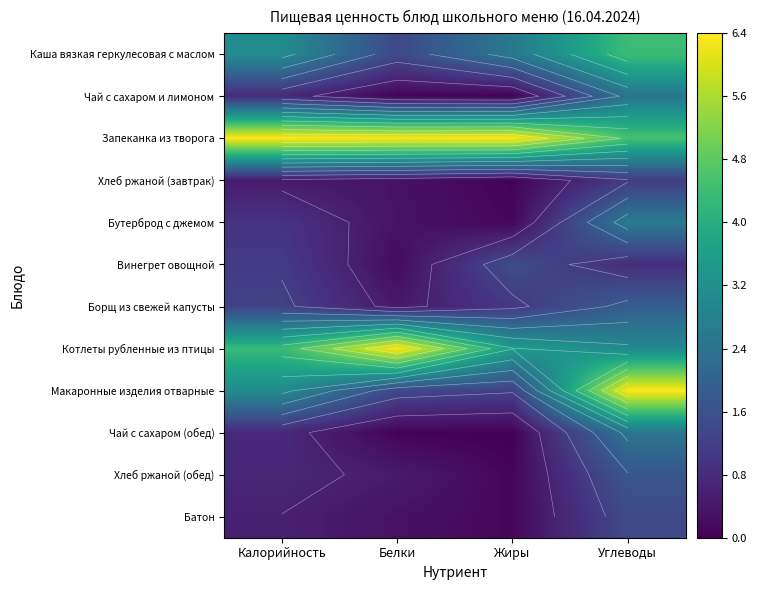

What is the spread (max minus min) of values at Углеводы?

5.6